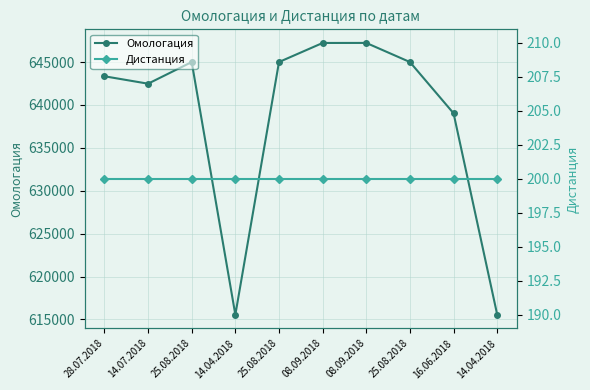

Is it true that Омологация equals 310549 at 14.04.2018?

False